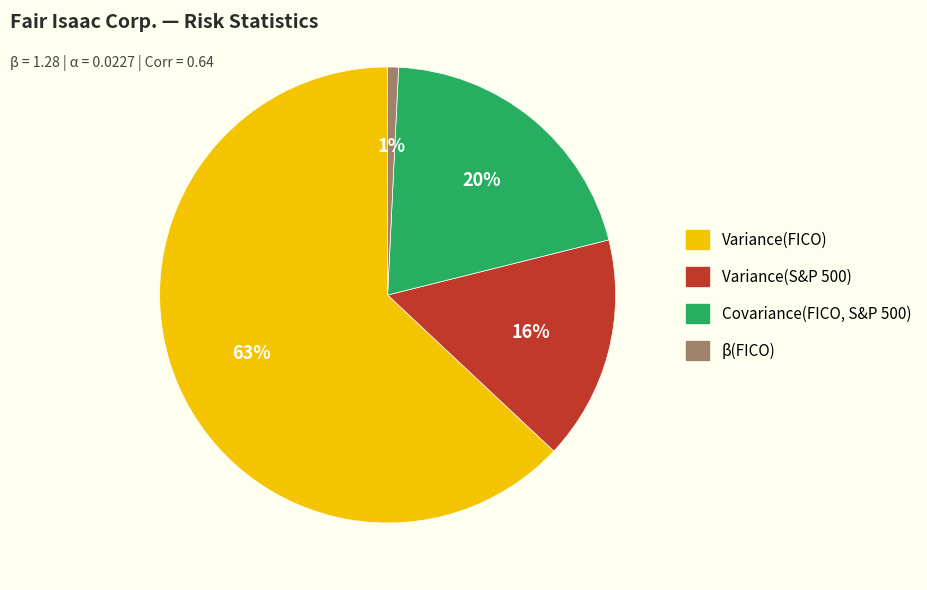

How many slices are in this pie chart?

4